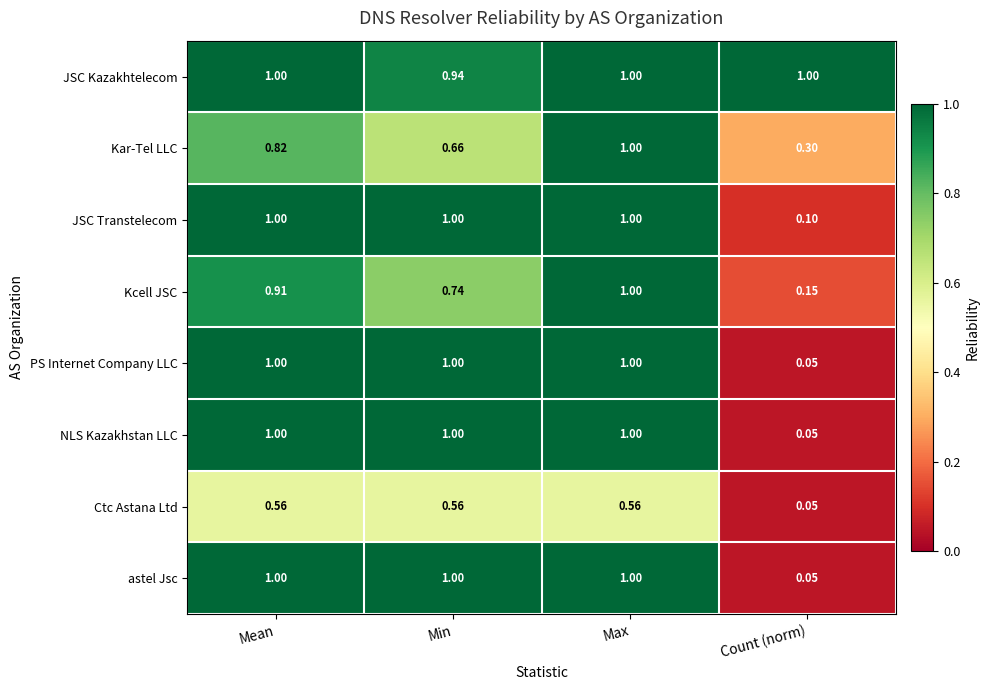

Is the value of Kcell JSC at Min greater than the value of PS Internet Company LLC at Min?

No